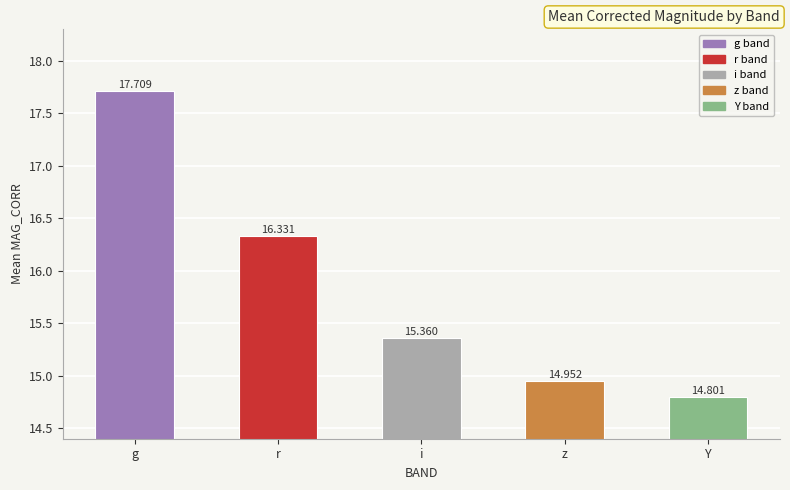

What is the approximate value at z?

15.0